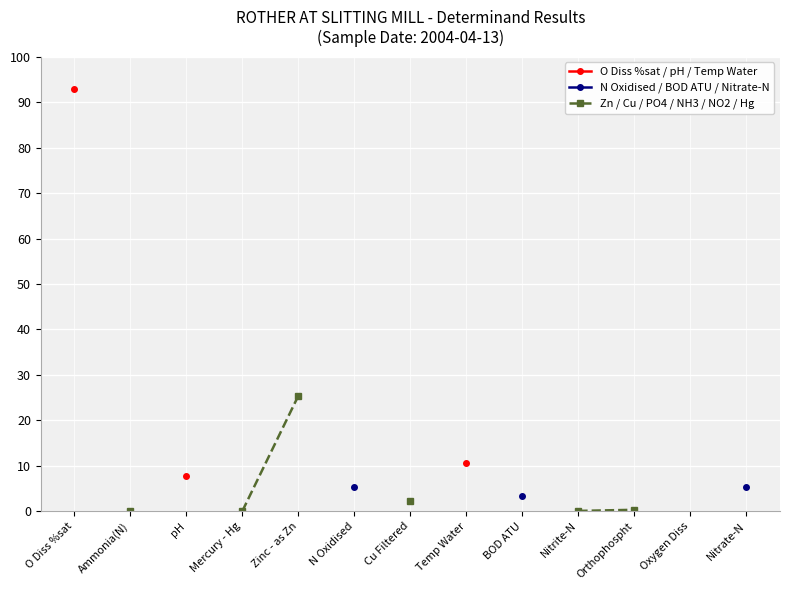

At which label does Zn / Cu / PO4 / NH3 / NO2 / Hg first exceed 2?

Zinc - as Zn